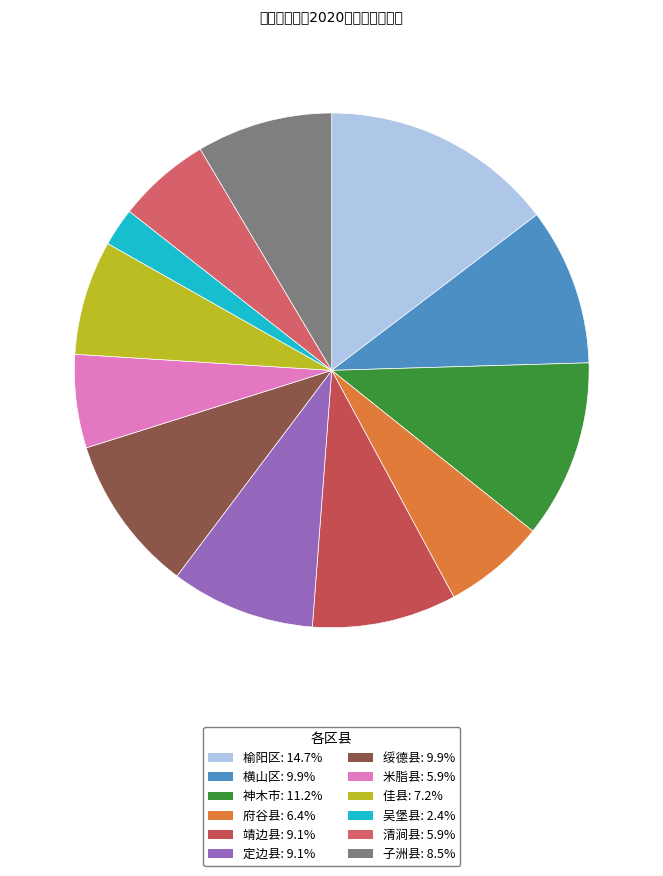

Count the number of slices in the pie.

12